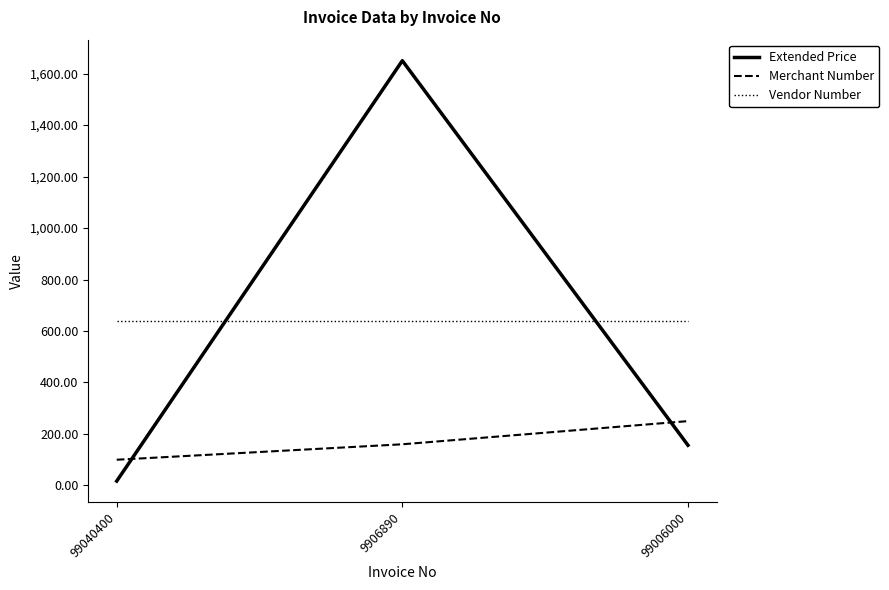

What is the spread (max minus min) of values at 99006000?

483.7